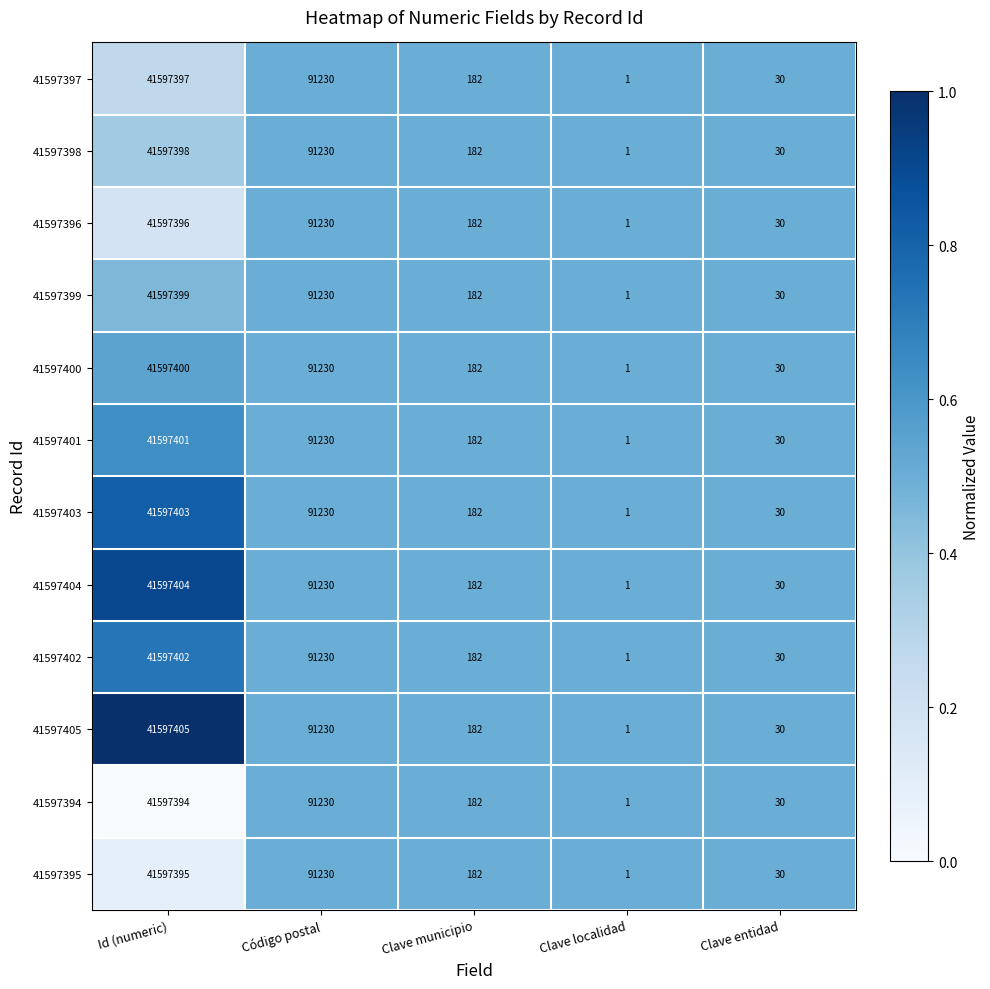

Rank the categories by 41597394 value from lowest to highest.

Clave localidad, Clave entidad, Clave municipio, Código postal, Id (numeric)